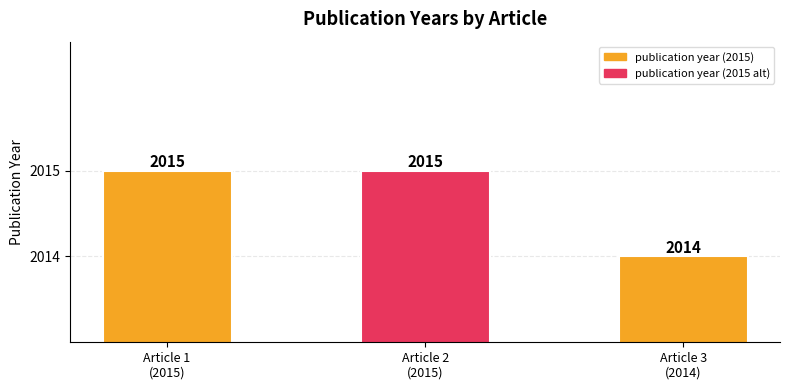

What is the ratio of the value at Article 1
(2015) to the value at Article 2
(2015)?

1.0